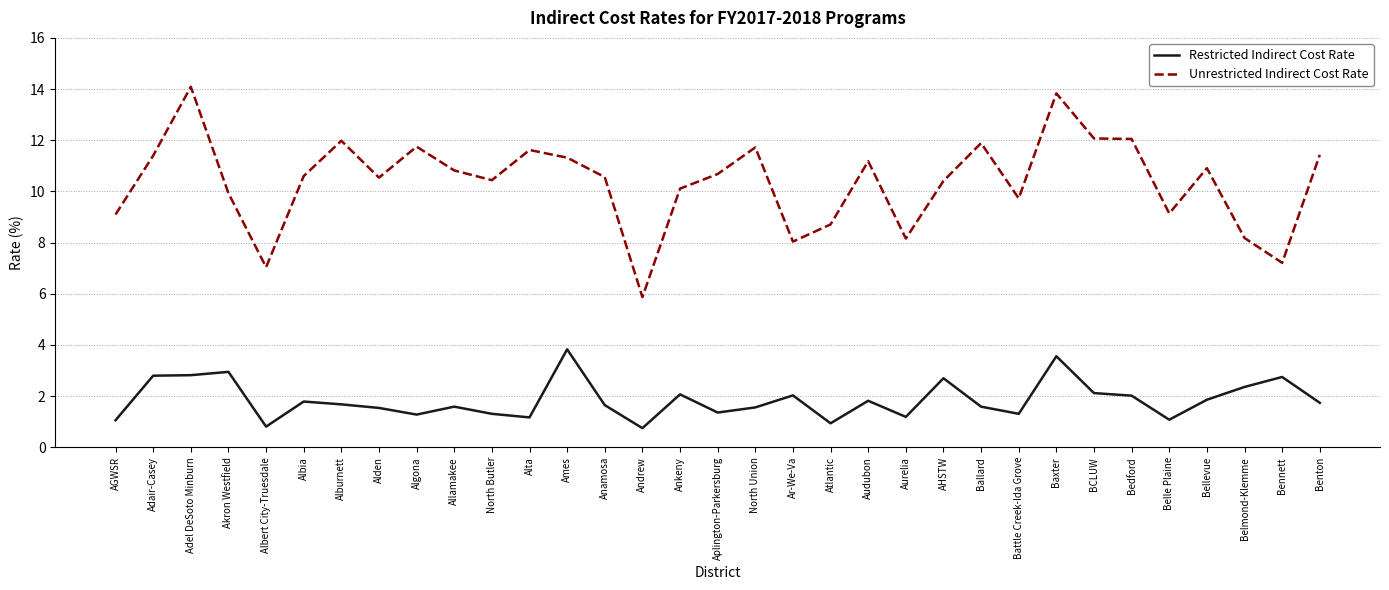

What is the difference between the maximum and second lowest values in the Restricted Indirect Cost Rate series?

3.0